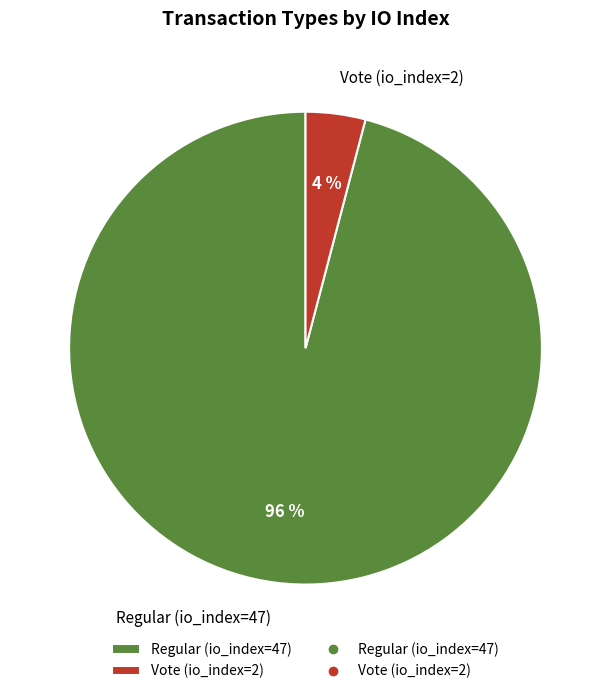

Do Regular (io_index=47) and Vote (io_index=2) together represent more than half of the pie?

Yes